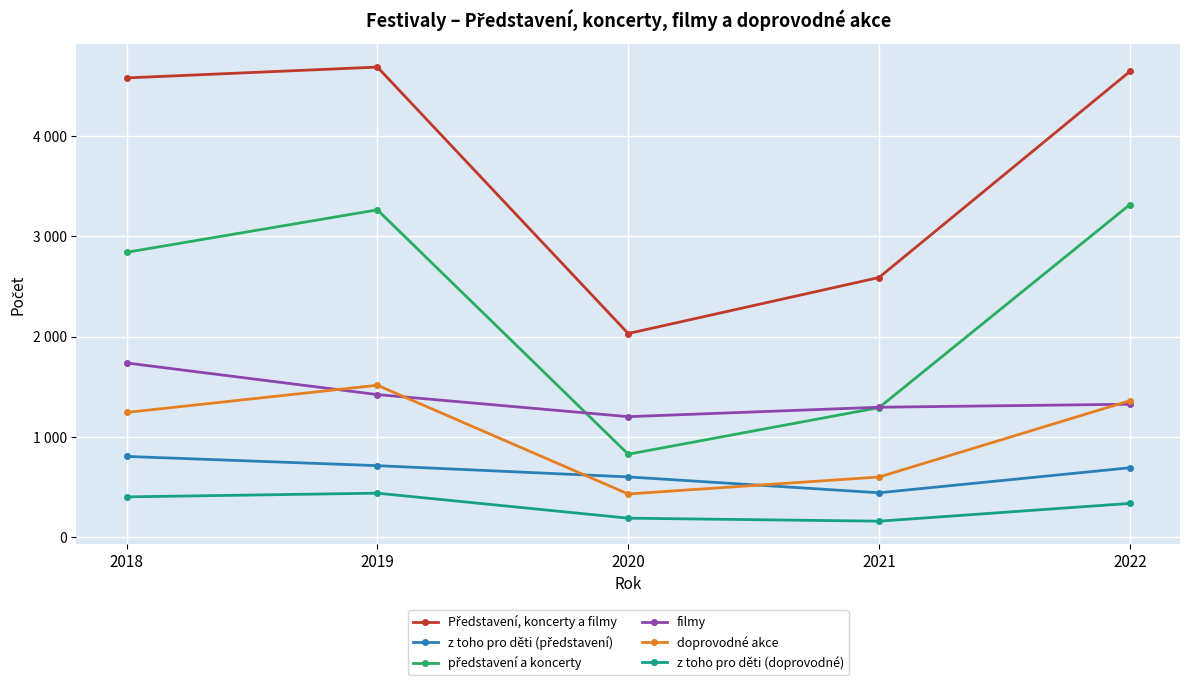

Reading left to right, extract all data points from this chart.

Představení, koncerty a filmy: 2018=4576	2019=4684	2020=2030	2021=2588	2022=4640
z toho pro děti (představení): 2018=806	2019=714	2020=602	2021=444	2022=693
představení a koncerty: 2018=2839	2019=3262	2020=828	2021=1292	2022=3314
filmy: 2018=1737	2019=1422	2020=1202	2021=1296	2022=1326
doprovodné akce: 2018=1244	2019=1515	2020=432	2021=601	2022=1361
z toho pro děti (doprovodné): 2018=403	2019=440	2020=191	2021=161	2022=338